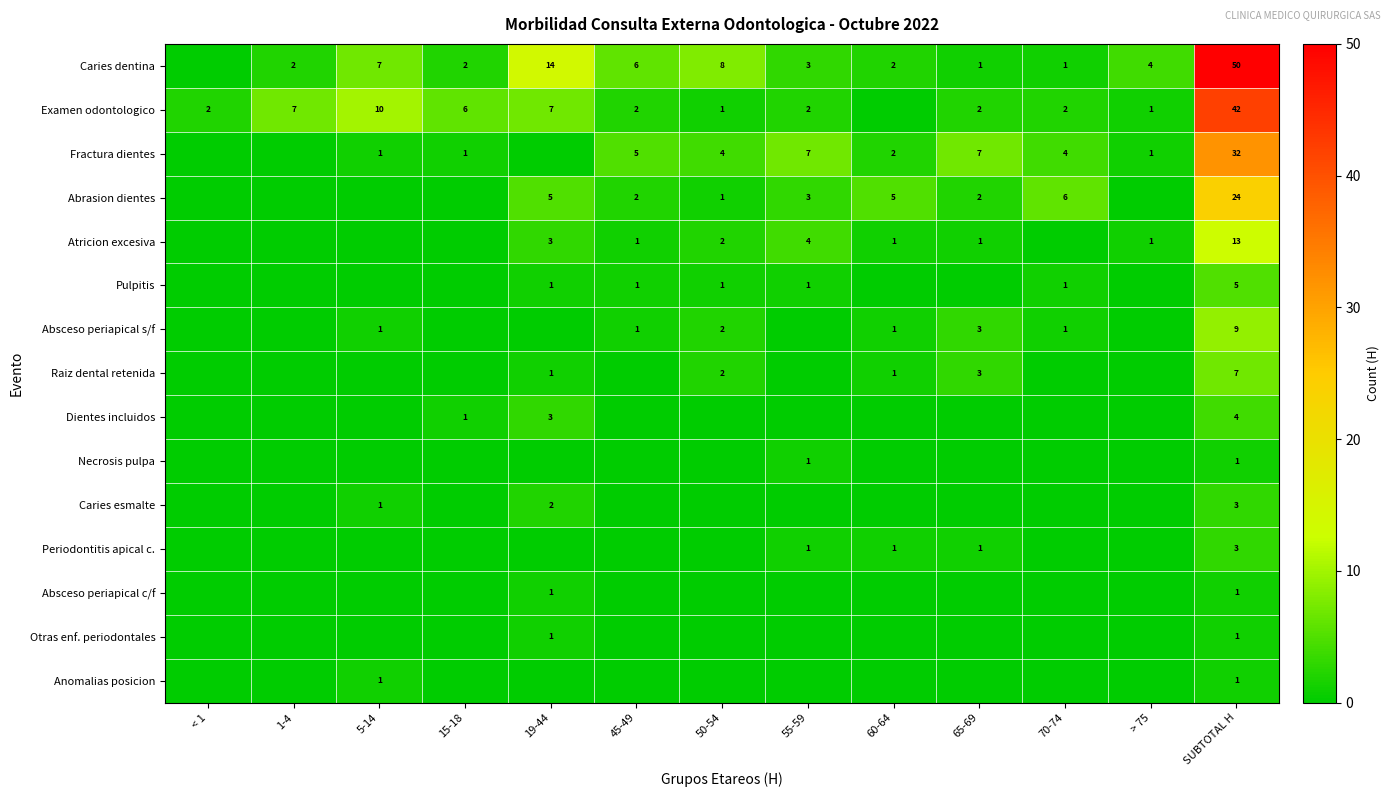

What is the difference between the Abrasion dientes values at 55-59 and 70-74?

3